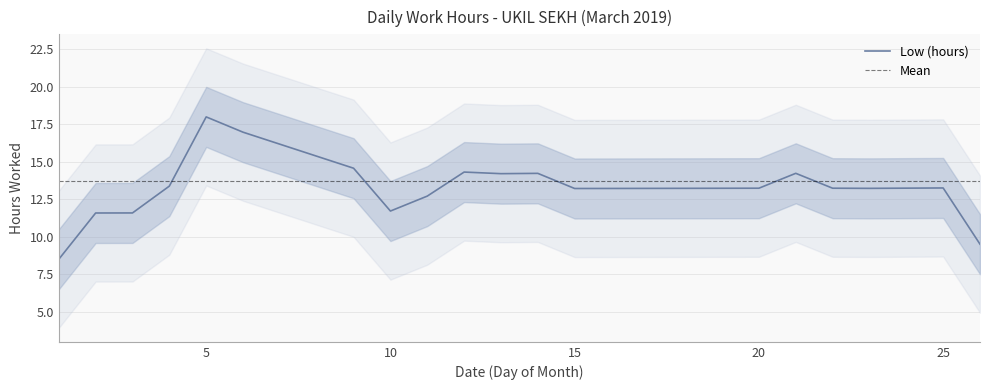

What is the lowest value of the Low (hours) series?

8.5